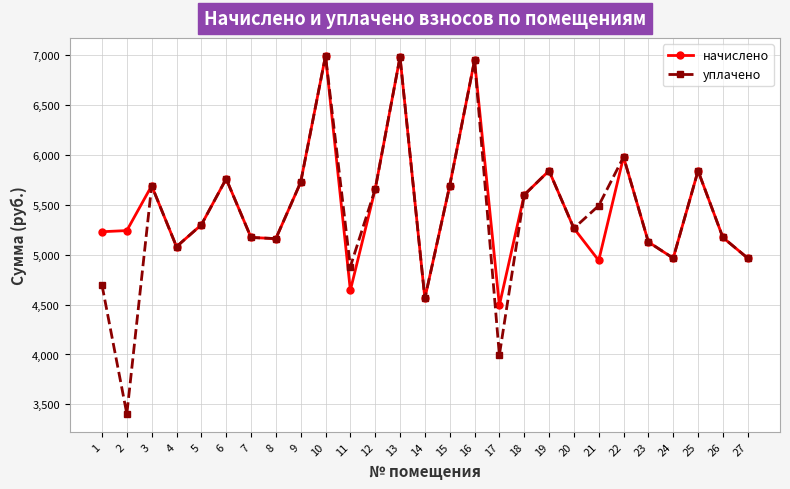

What is the value of the начислено point at the 14th from the left?

4561.9